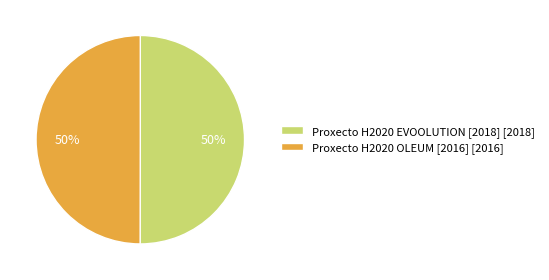

Is the sum of Proxecto H2020 EVOOLUTION [2018] [2018] and Proxecto H2020 OLEUM [2016] [2016] greater than half?

Yes